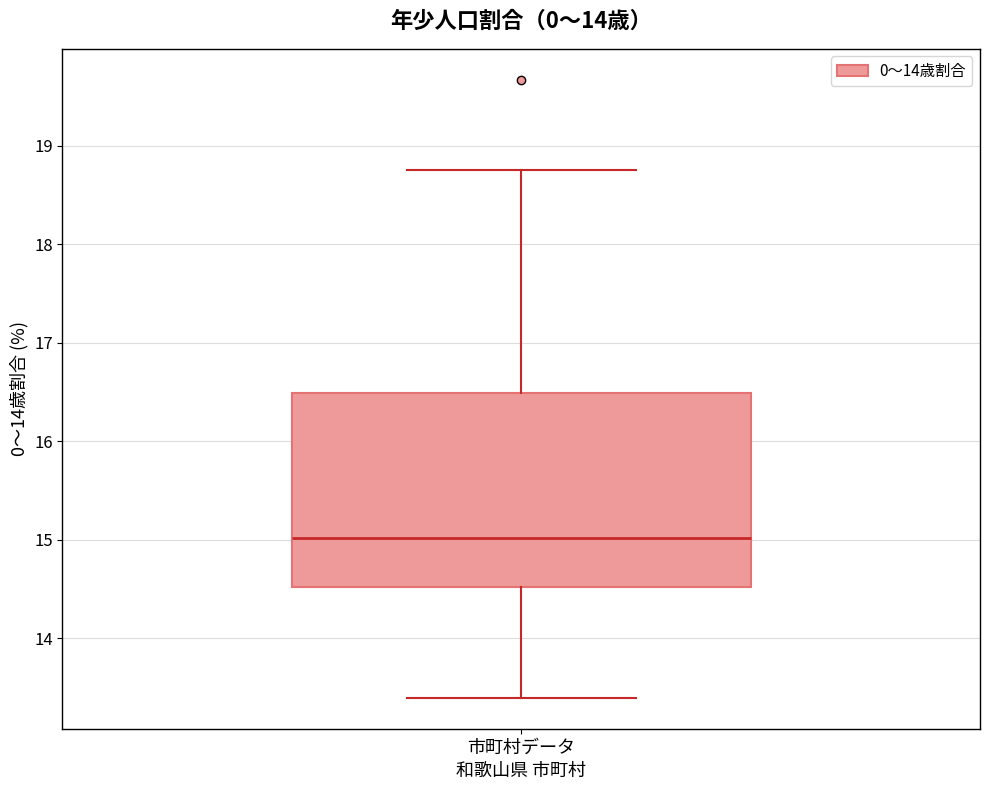

Read this box plot against the y-axis: the position of the median line, the range covered by the box, and the ends of both whiskers. The values are not printed on the chart, so give them approximately, as read against the axis.

median 15.0, box 14.5 to 16.5, whiskers 13.4 to 18.7